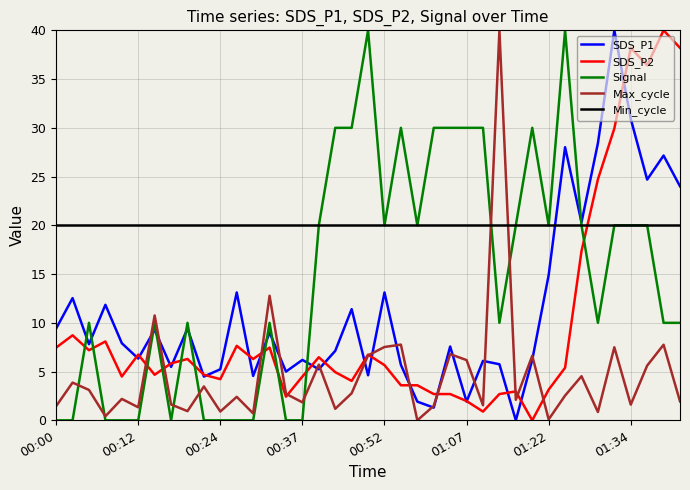

At how many categories does at least one series exceed 26?

17